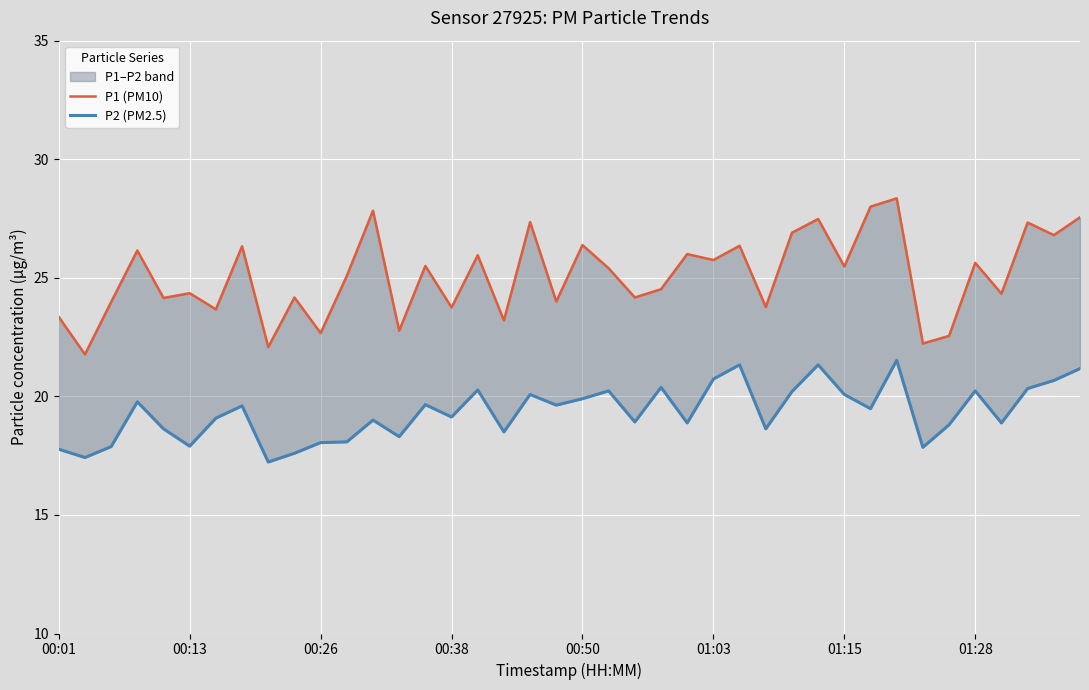

What is the minimum value for P1 (PM10)?

21.8